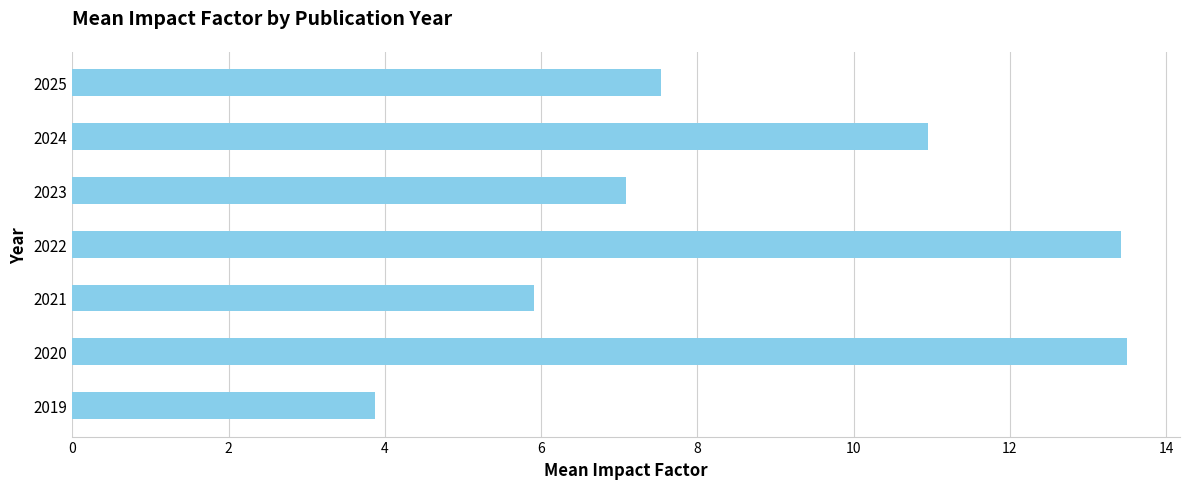

What is the change in value from 2024 to 2025?

-3.4